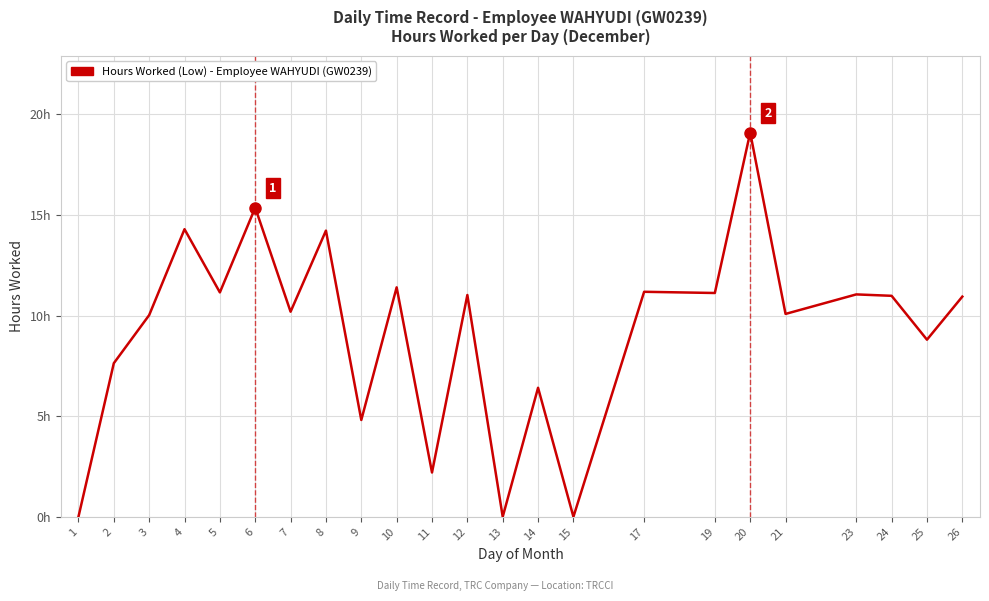

True or false: the data shows 10.2 at 7.

True